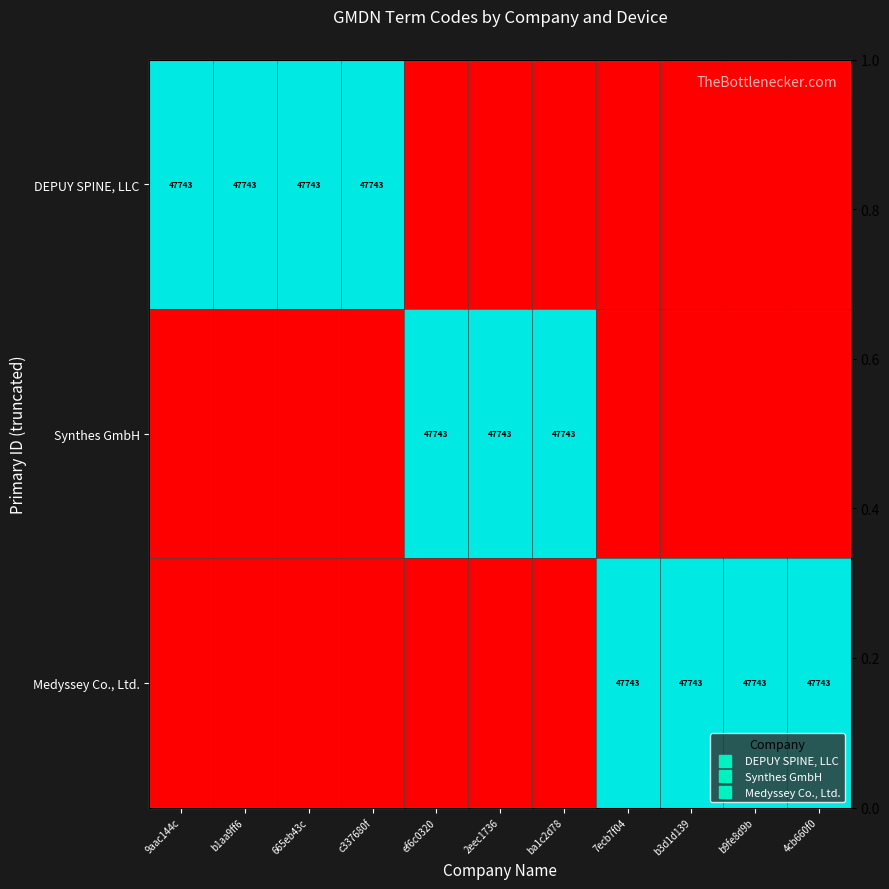

Is it true that Synthes GmbH equals 0 at b3d1d139?

True